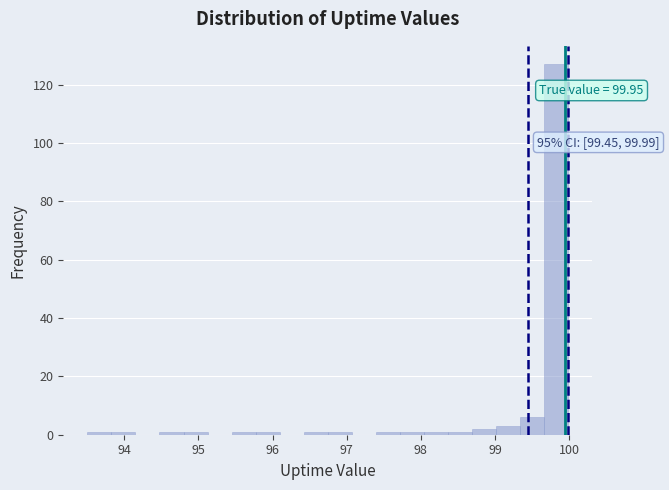

Around what value on the x-axis is the tallest bar? Give the approximate position of its centre, as read against the axis.

99.8